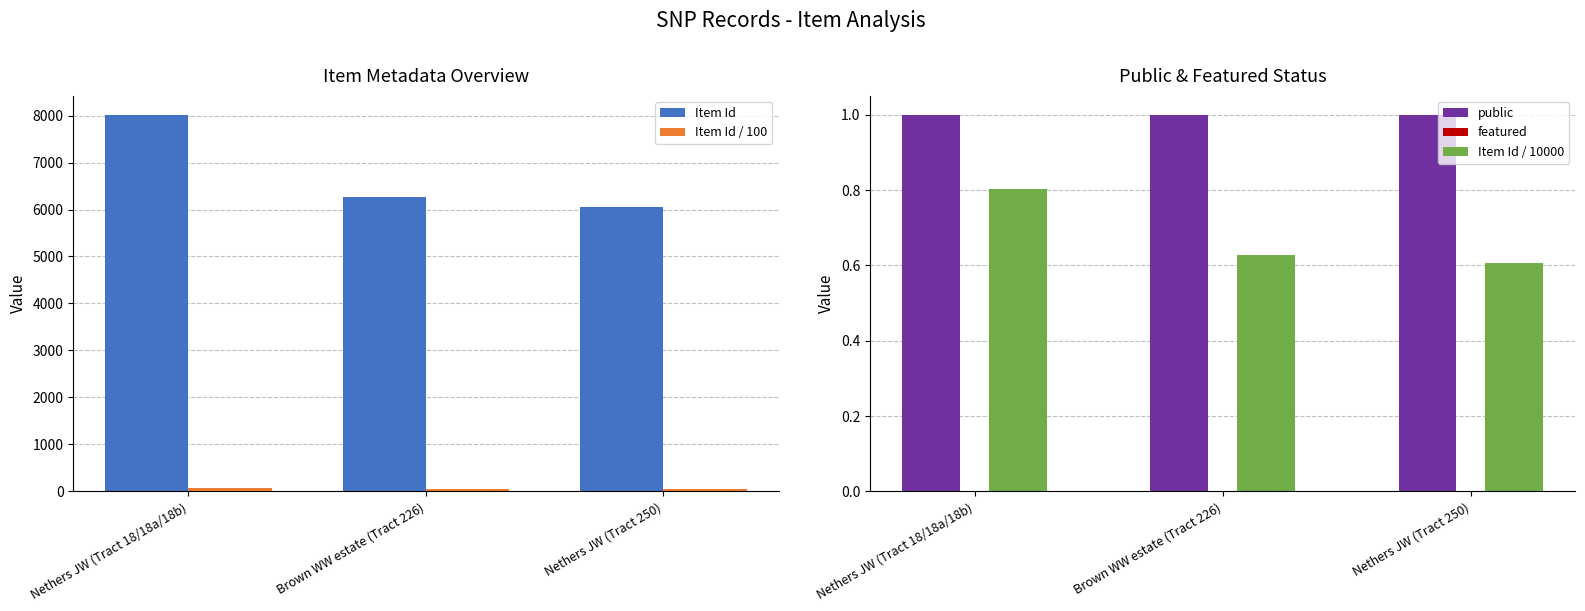

At how many categories does at least one series exceed 3944?

3